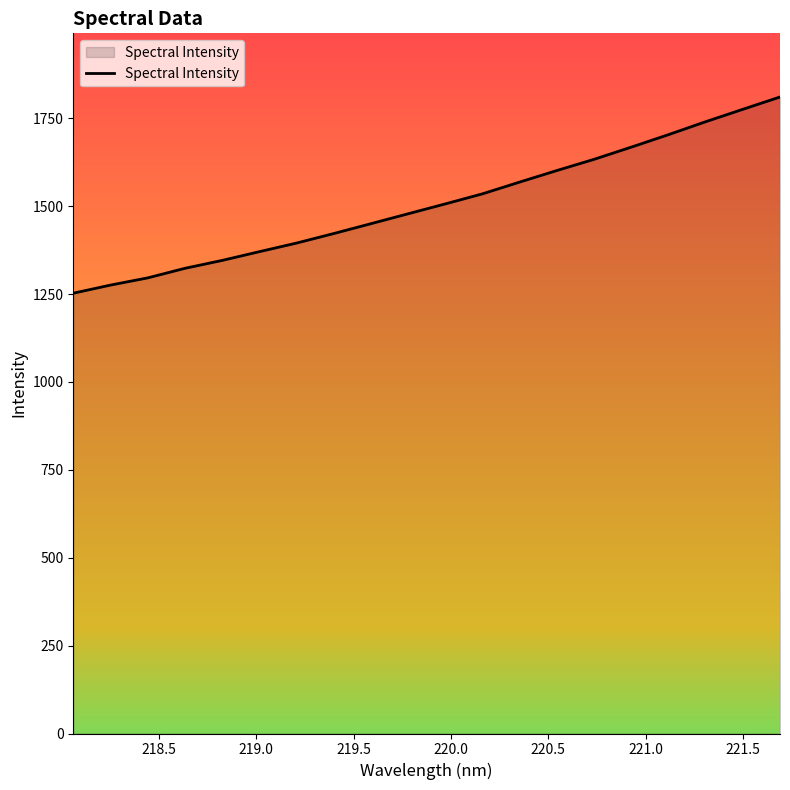

What is the difference between the maximum and minimum values?

558.1